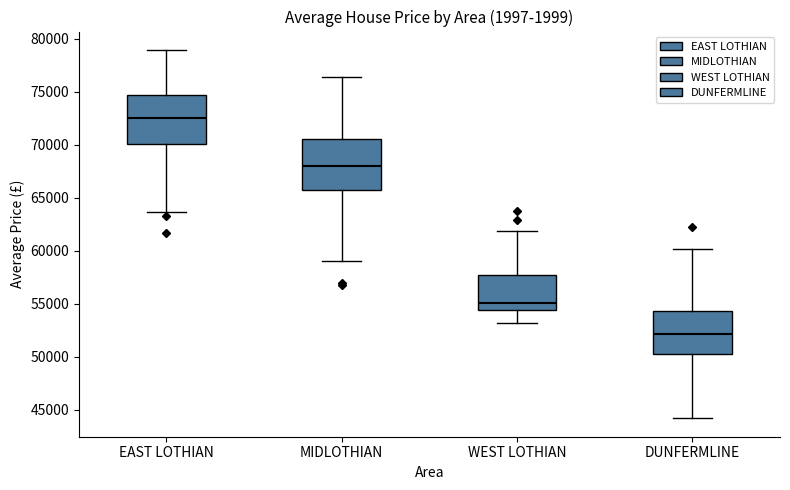

Reading left to right, transcribe this box plot: for each box, give where its median line is, the range the box spans, and where its two whiskers end, as read against the y-axis. The values are not printed on the chart, so give them approximately, as read against the axis.

EAST LOTHIAN: median 72500, box 70000 to 74500, whiskers 63500 to 79000
MIDLOTHIAN: median 68000, box 65500 to 70500, whiskers 59000 to 76500
WEST LOTHIAN: median 55000, box 54500 to 57500, whiskers 53000 to 62000
DUNFERMLINE: median 52000, box 50000 to 54500, whiskers 44000 to 60000